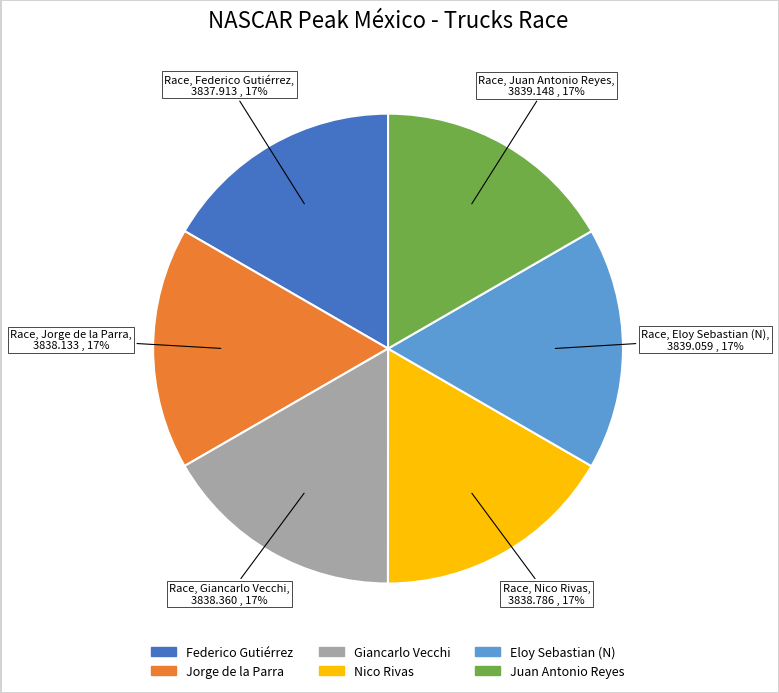

Is there any slice that represents more than half of the pie?

No